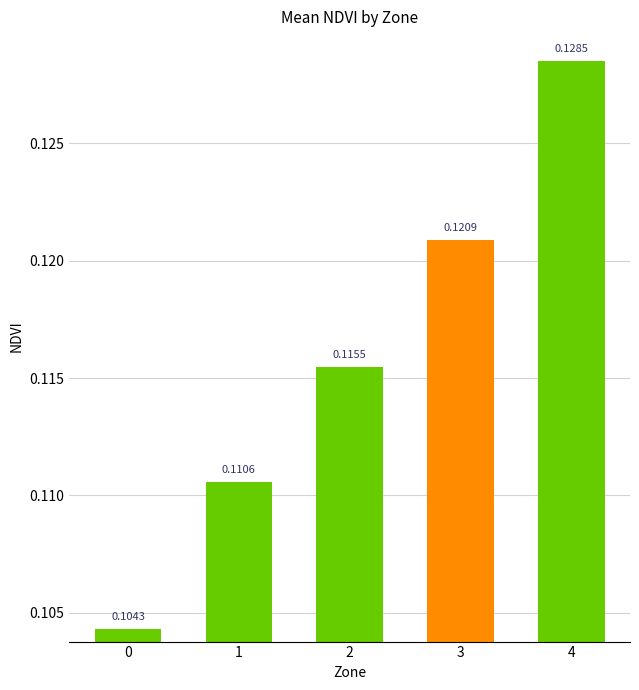

How many bars are there in total?

5